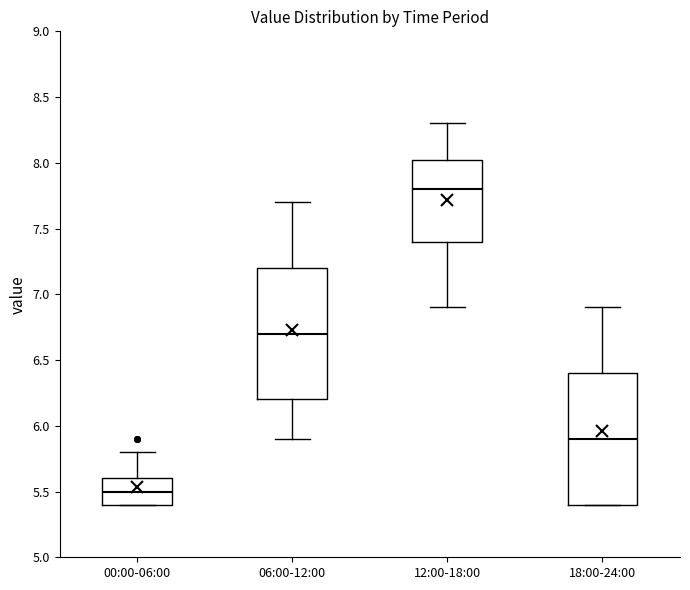

Where is the upper edge of the box for 06:00-12:00 on the y-axis? The values are not printed on the chart, so give them approximately, as read against the axis.

7.20